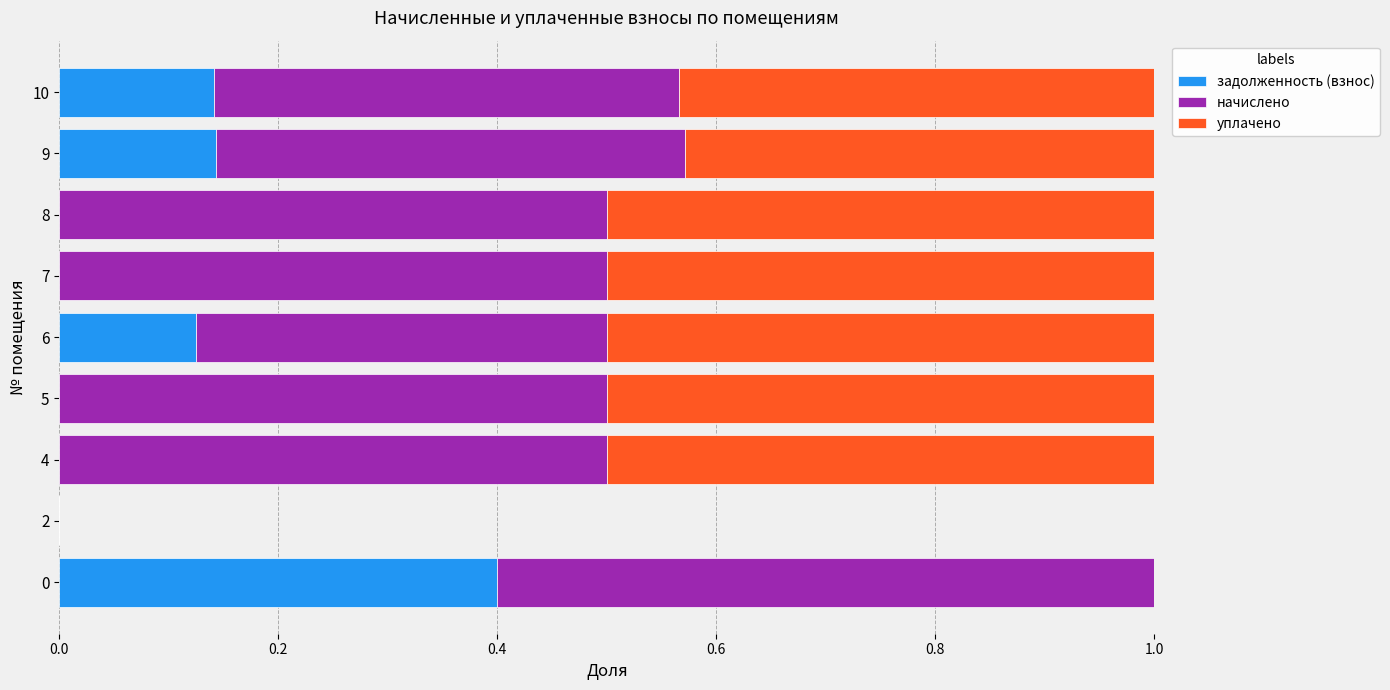

What is the sum of all начислено values?

3.8